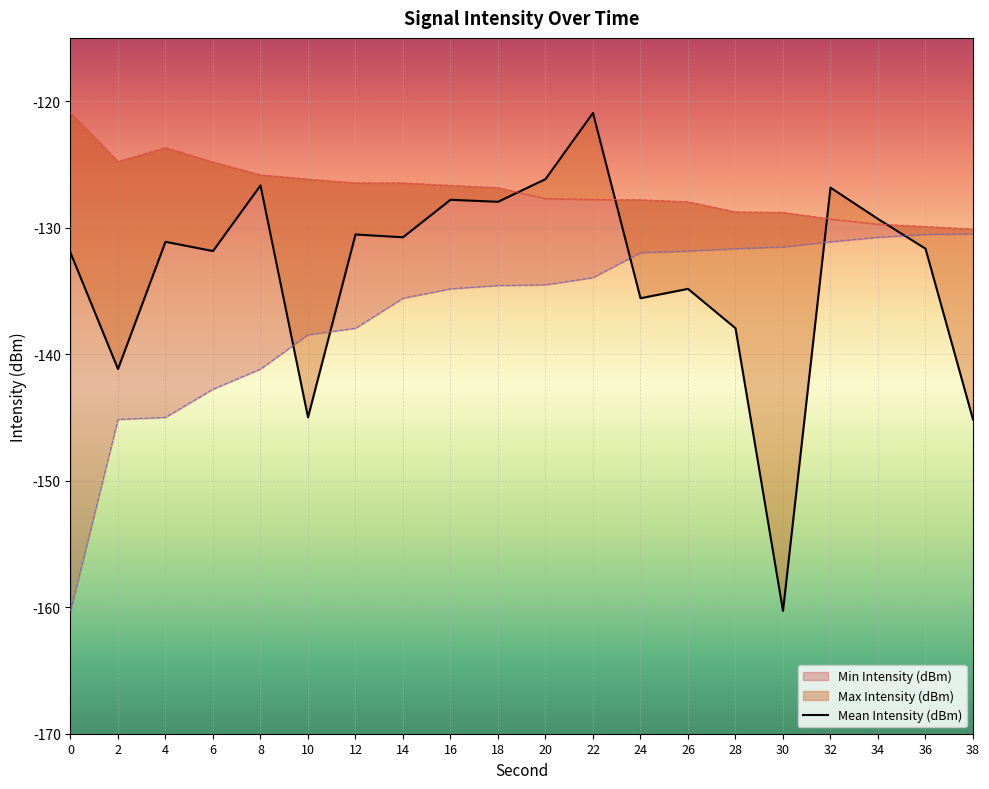

What is the value of the Max Intensity (dBm) point at the 19th from the left?

-129.9